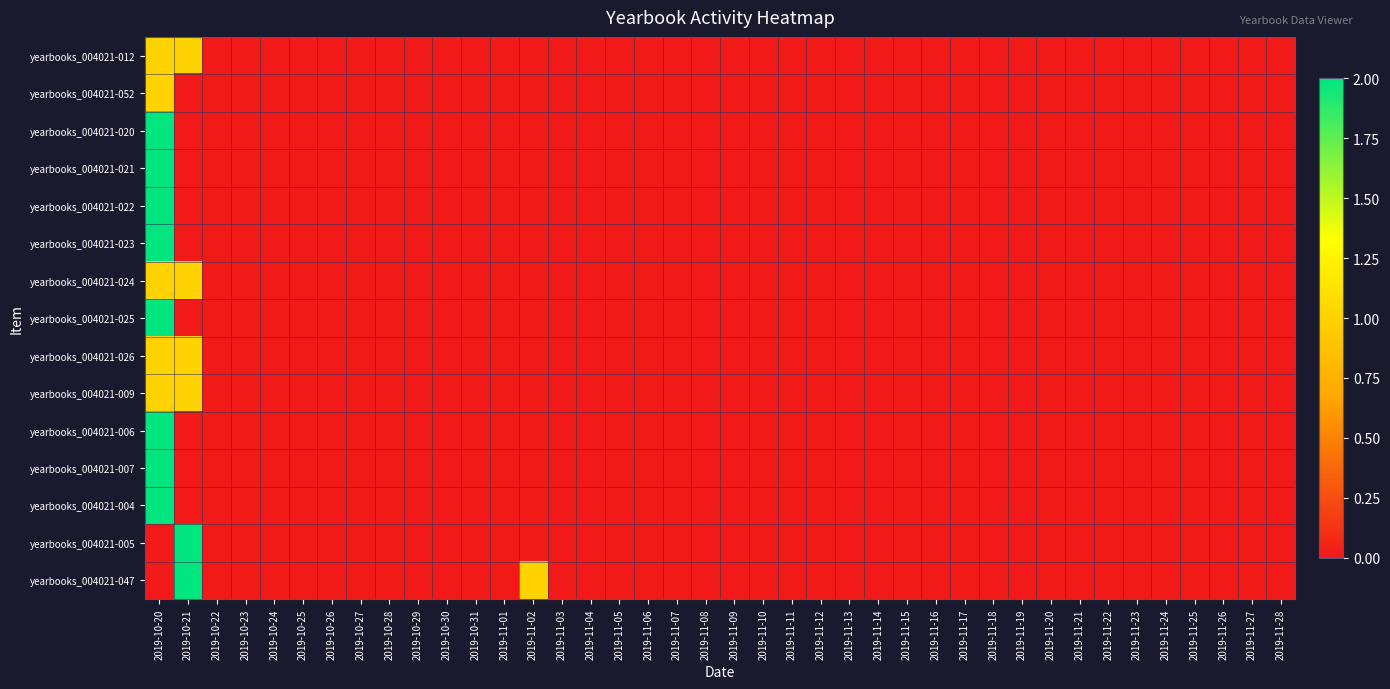

At which category is the sum across all series the highest?

2019-10-20